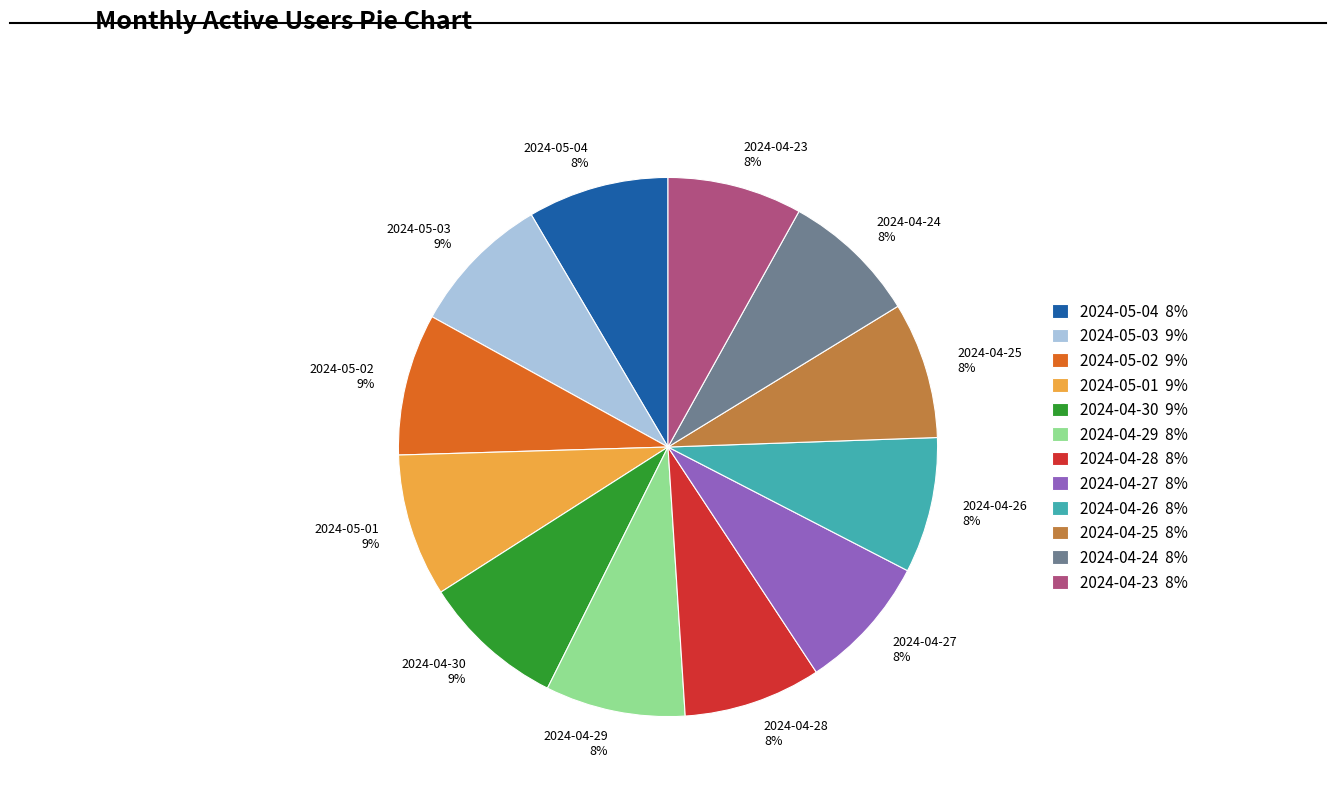

How many segments does this pie chart have?

12